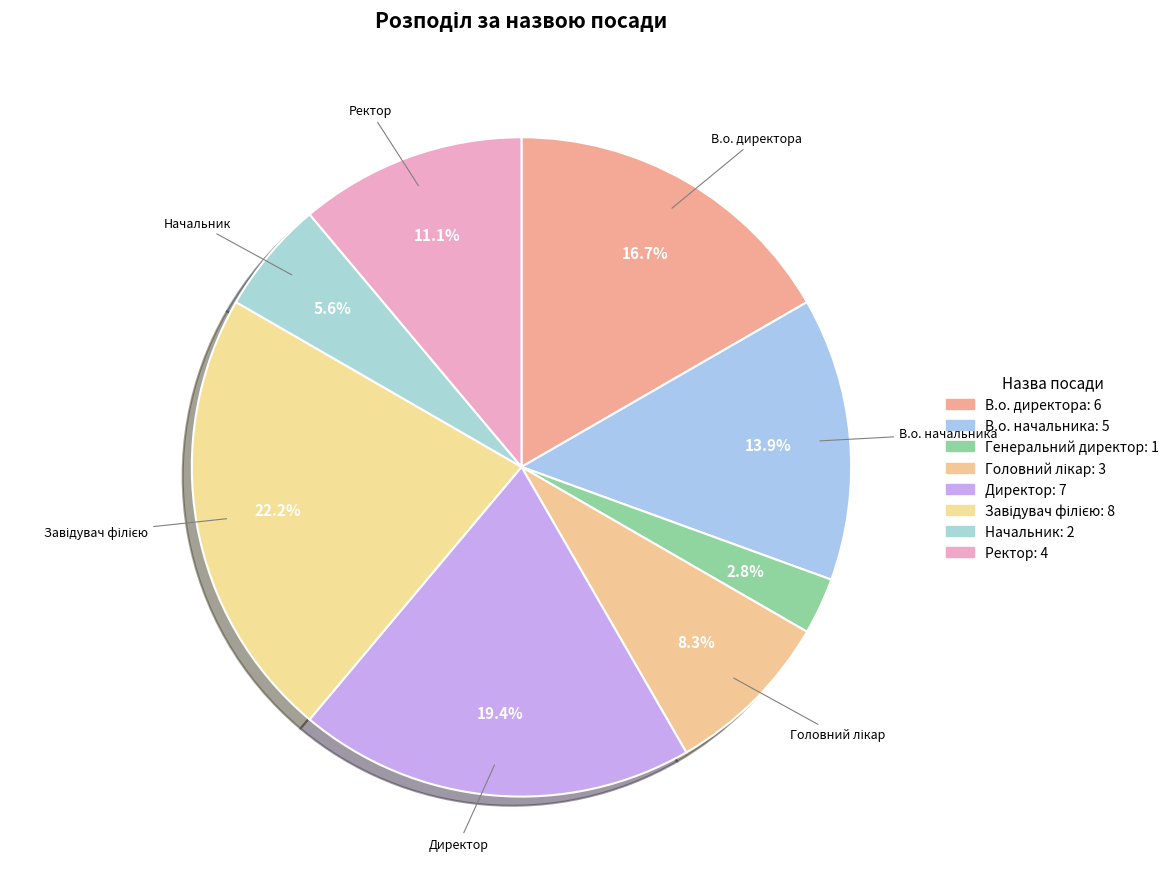

What is the smallest slice in the pie chart?

Генеральний директор